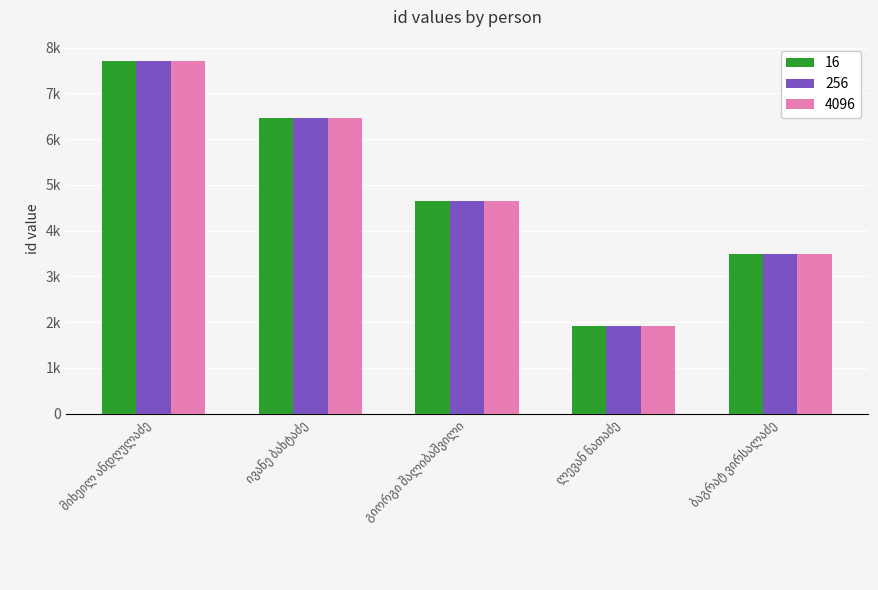

Are the bars horizontal?

No